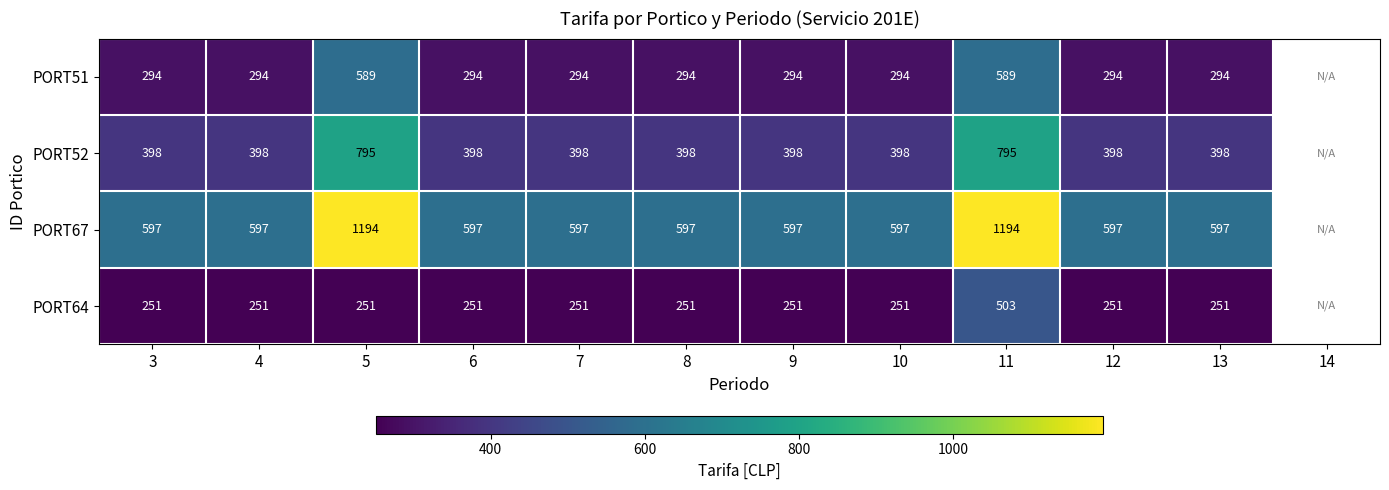

At which category does the chart reach its peak across all series?

5